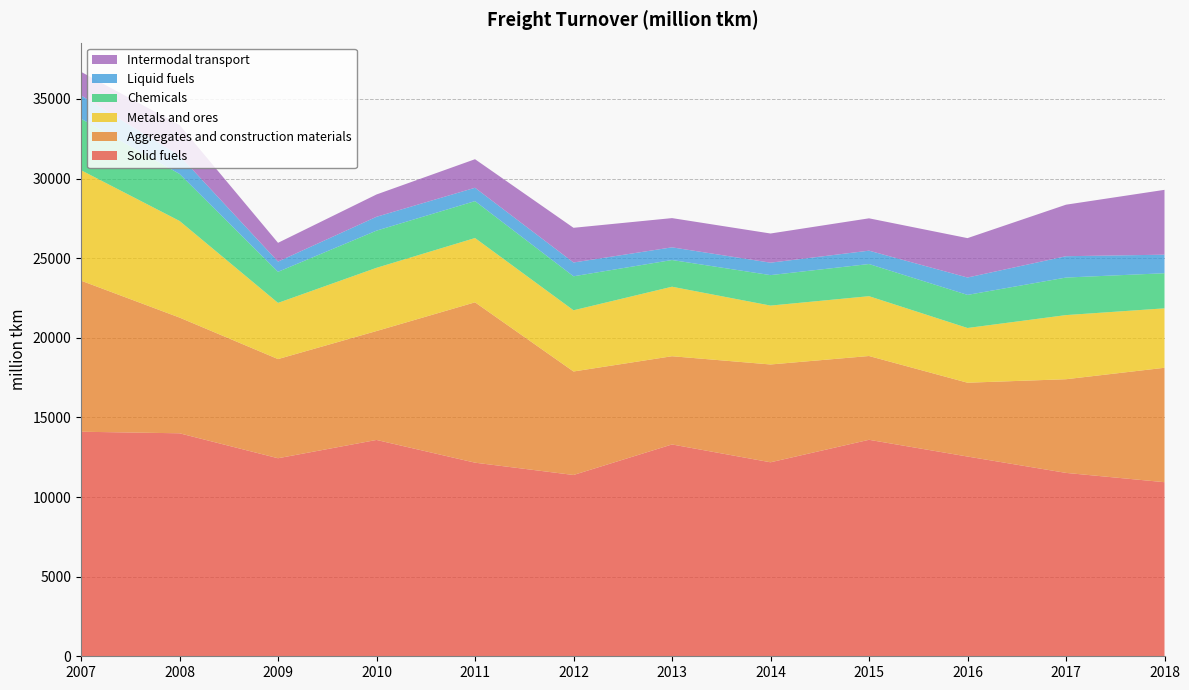

Reading left to right, what are all the values shown in this chart?

Solid fuels: 14100.0	14002.0	12435.0	13584.0	12157.0	11384.0	13300.6	12181.0	13593.0	12542.0	11515.0	10931.0
Aggregates and construction materials: 9486.0	7267.0	6227.0	6839.0	10069.0	6499.0	5540.4	6142.0	5261.0	4636.0	5882.0	7185.0
Metals and ores: 6937.0	6069.0	3528.0	3970.0	4037.0	3843.0	4365.2	3698.0	3757.0	3436.0	4027.0	3732.0
Chemicals: 3232.0	2951.0	1951.0	2334.0	2318.0	2134.0	1676.3	1913.0	2019.0	2078.0	2357.0	2204.0
Liquid fuels: 1464.0	1150.0	641.0	870.0	838.0	867.0	795.8	781.0	839.0	1091.0	1340.0	1165.0
Intermodal transport: 1479.0	1923.0	1180.0	1401.0	1793.0	2178.0	1835.2	1832.0	2031.0	2474.0	3235.0	4072.0